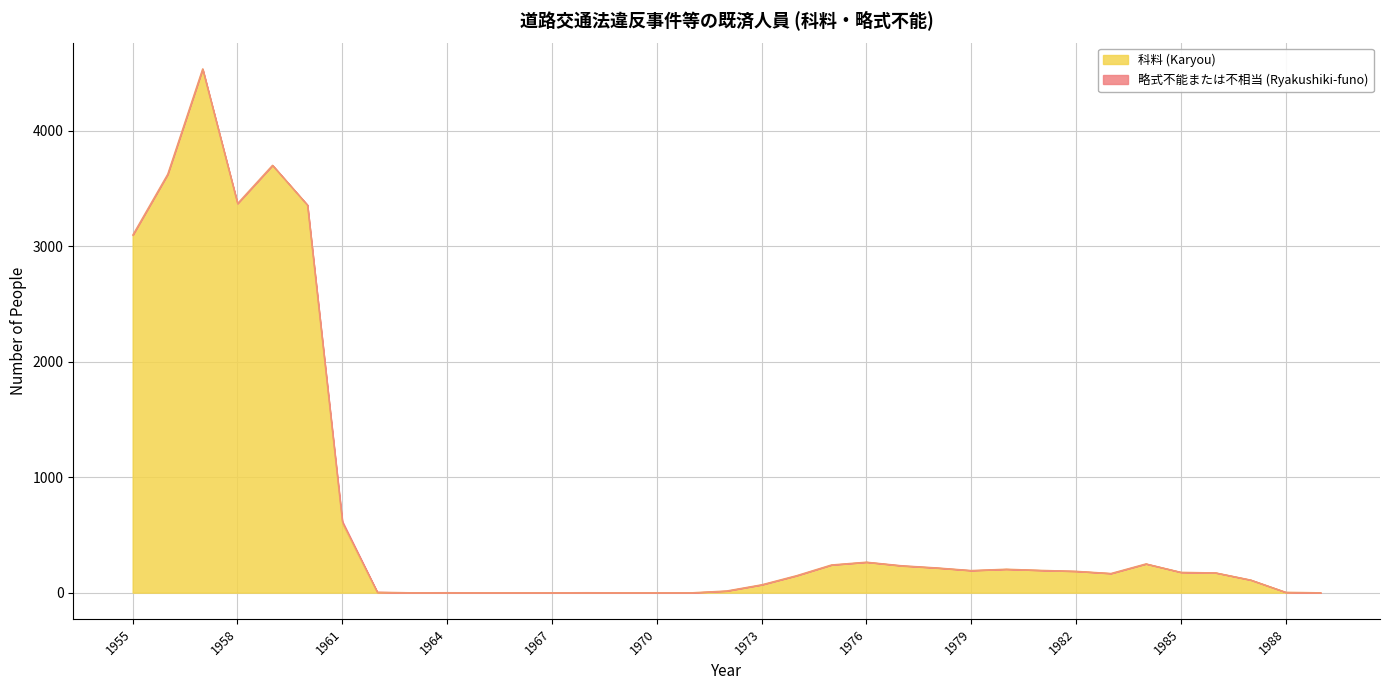

Reading right to left, transcribe all the data shown in this chart.

1989=0	1988=4	1987=110	1986=172	1985=177	1984=250	1983=167	1982=186	1981=194	1980=204	1979=192	1978=215	1977=233	1976=265	1975=241	1974=148	1973=69	1972=15	1971=0	1970=0	1969=0	1968=0	1967=0	1966=0	1965=0	1964=0	1963=0	1962=3	1961=603	1960=3356	1959=3701	1958=3370	1957=4535	1956=3623	1955=3096